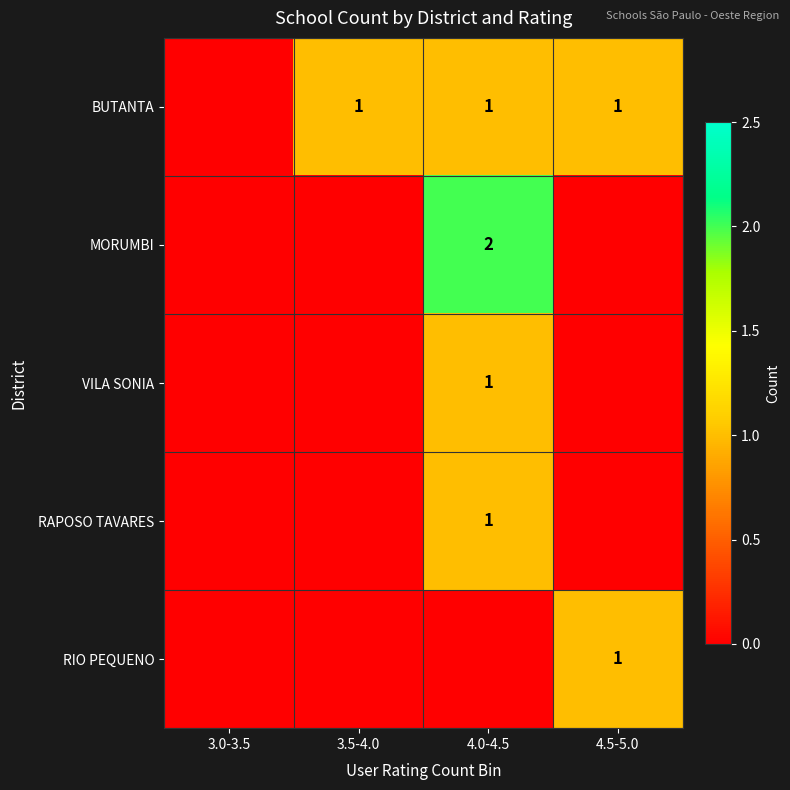

At which category is the sum across all series the highest?

4.0-4.5